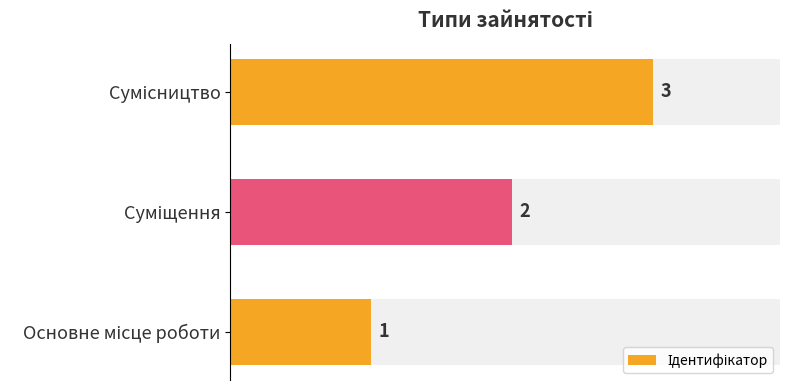

True or false: the data shows 2 at Суміщення.

True